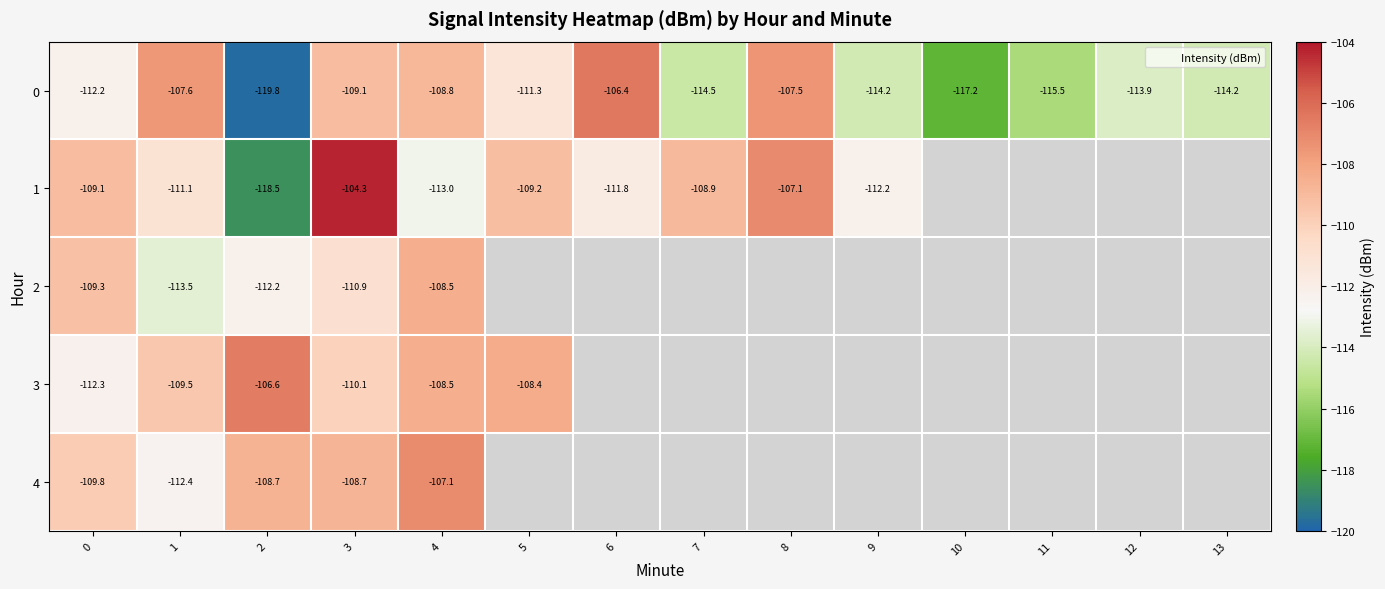

What is the difference between the maximum and minimum values in the 1 series?

14.2